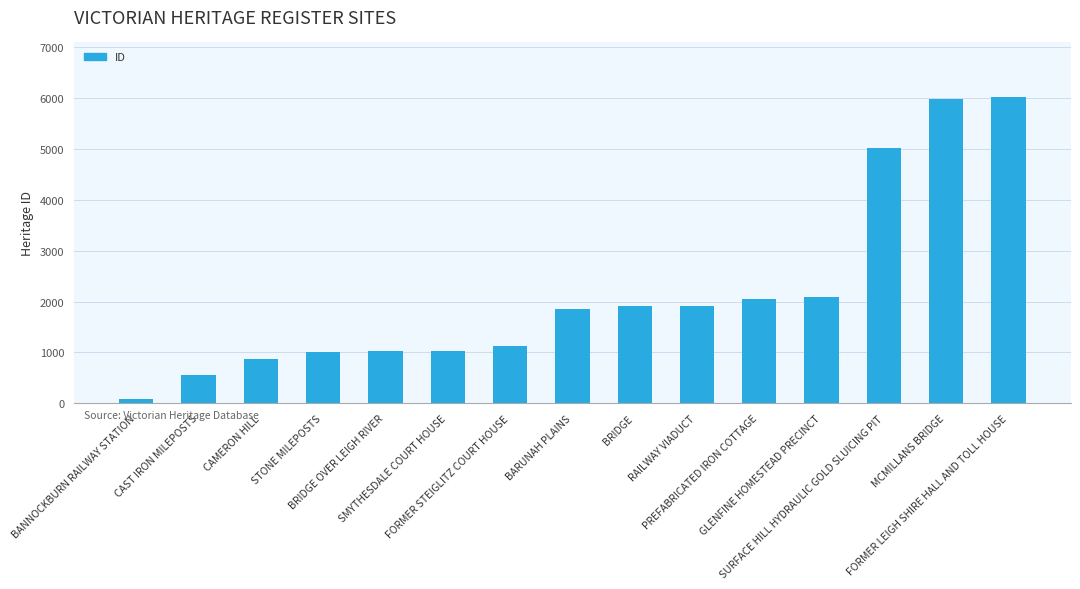

What is the label of the 3rd bar from the left?

CAMERON HILL